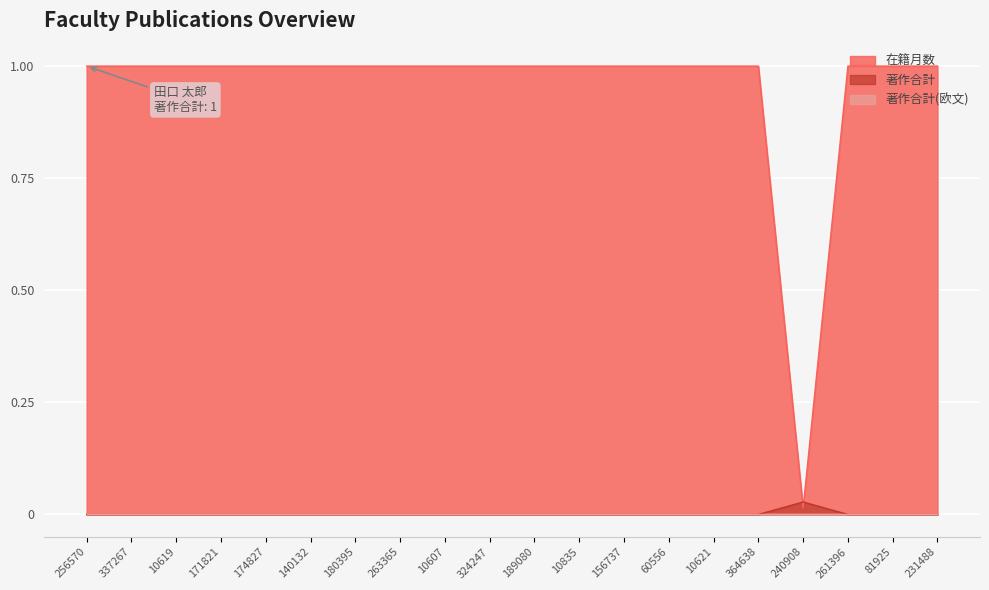

Is the value of 著作合計 at 174827 greater than the value of 在籍月数 at 156737?

No